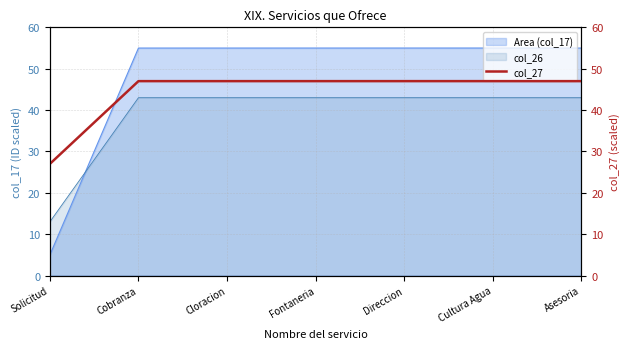

How many times do col_26 and Area (col_17) cross each other?

1